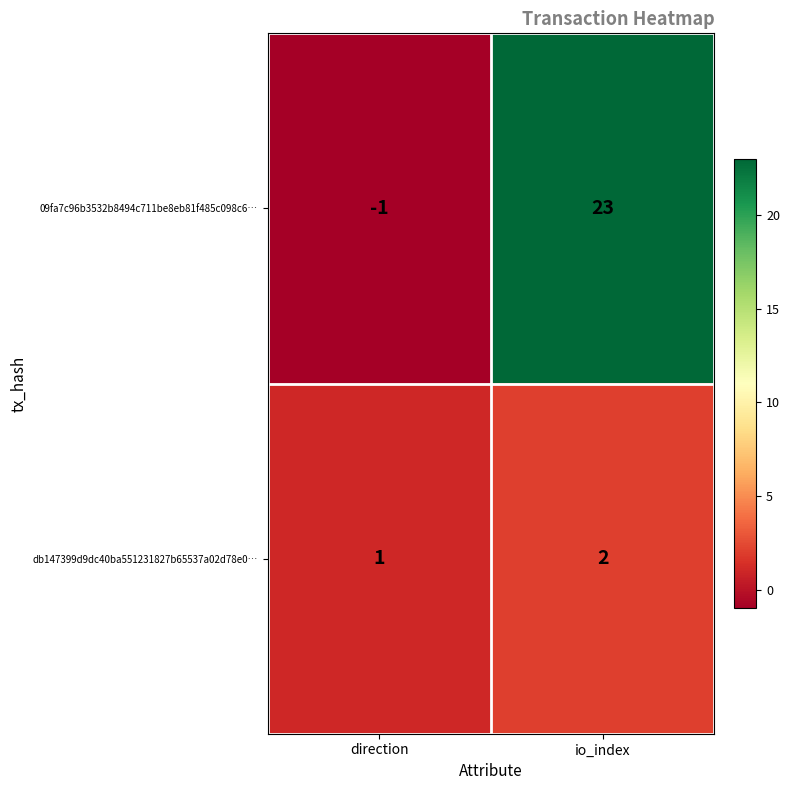

Reading right to left, what are all the values shown in this chart?

09fa7c96b3532b8494c711be8eb81f485c098c6…: io_index=23	direction=-1
db147399d9dc40ba551231827b65537a02d78e0…: io_index=2	direction=1